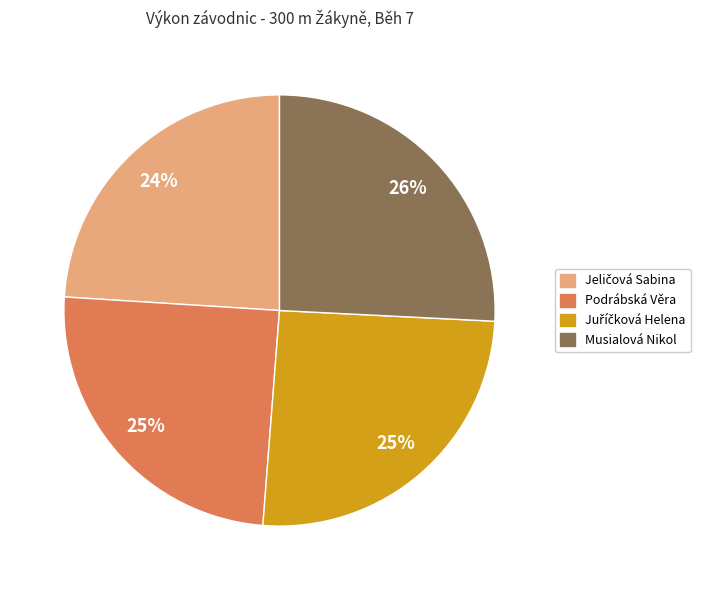

To the nearest percent, what is the average slice percentage?

25%